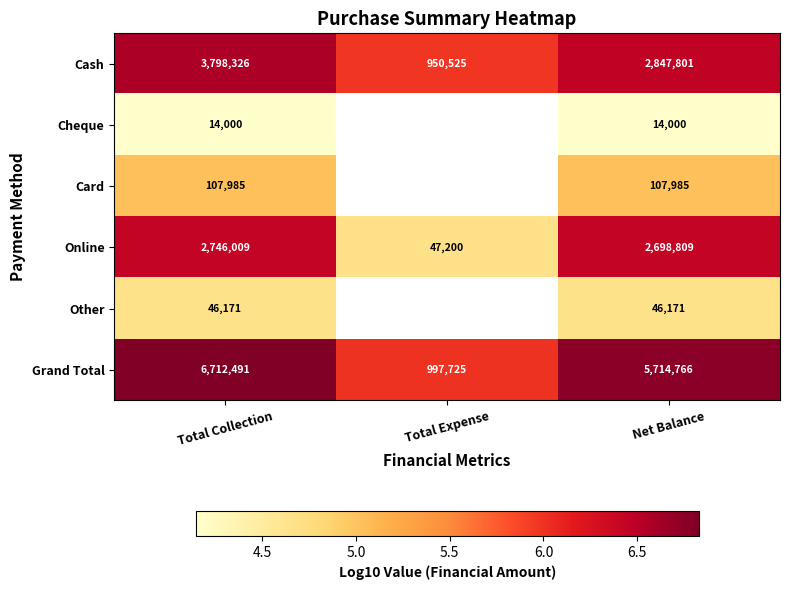

What is the difference between the maximum and minimum values in the Online series?

2698809